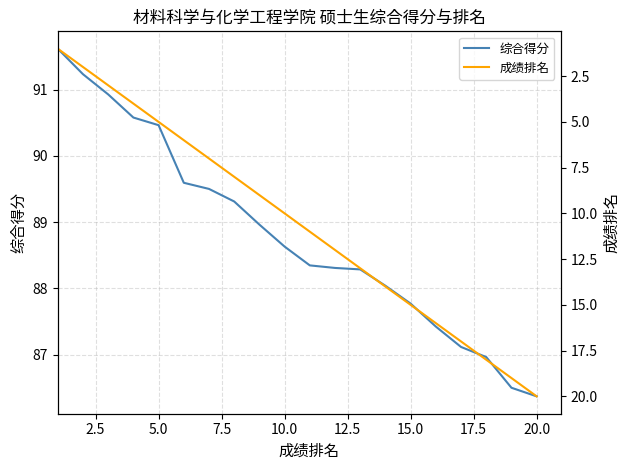

True or false: 综合得分 has more than 1 points higher than both neighbors.

False